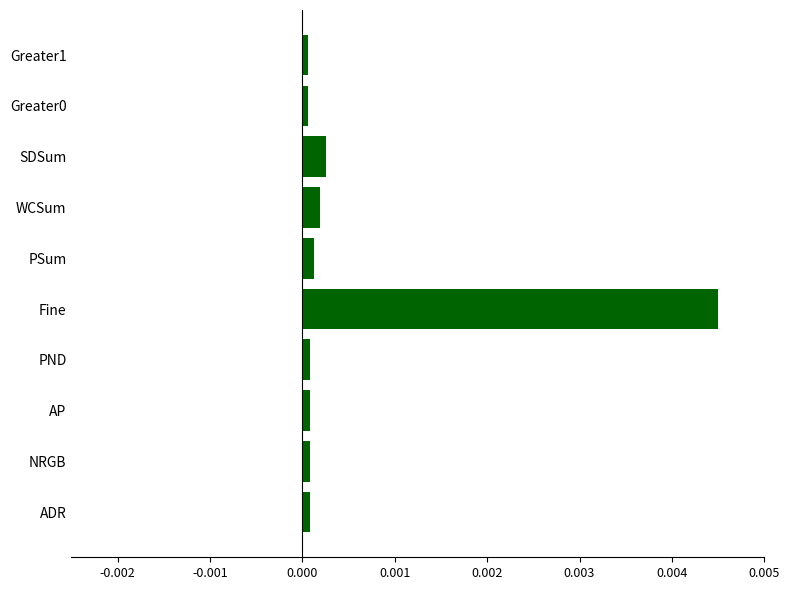

True or false: the data shows 0.0 at SDSum.

True